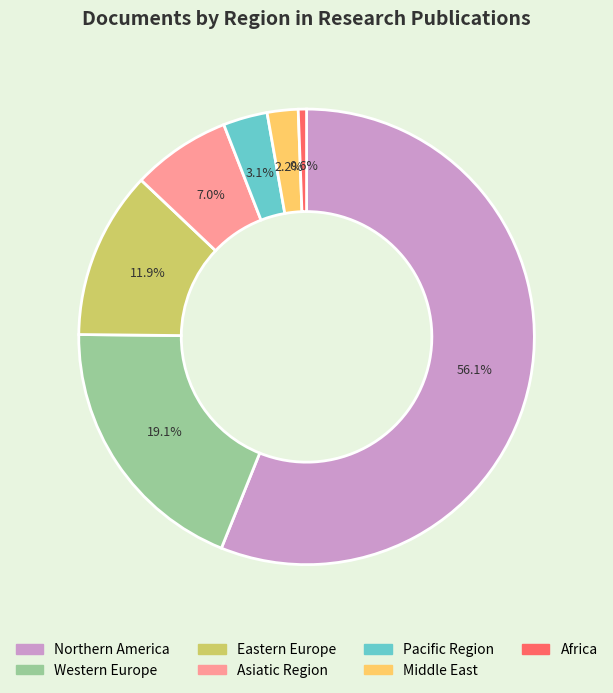

To the nearest percent, what portion does Middle East represent?

2%